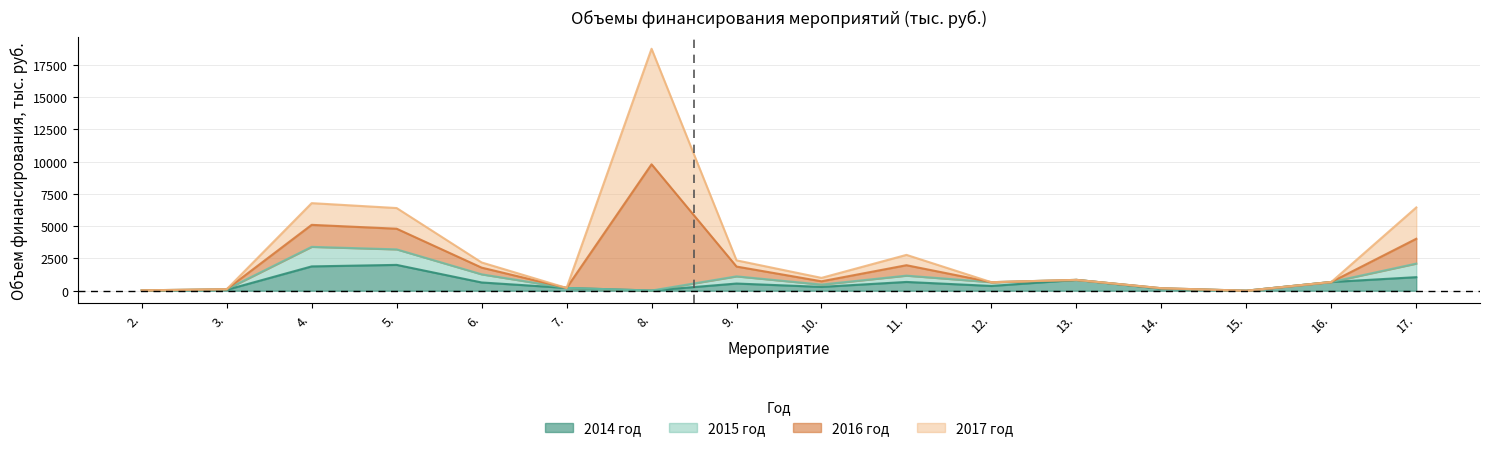

At which category is the sum across all series the highest?

8.